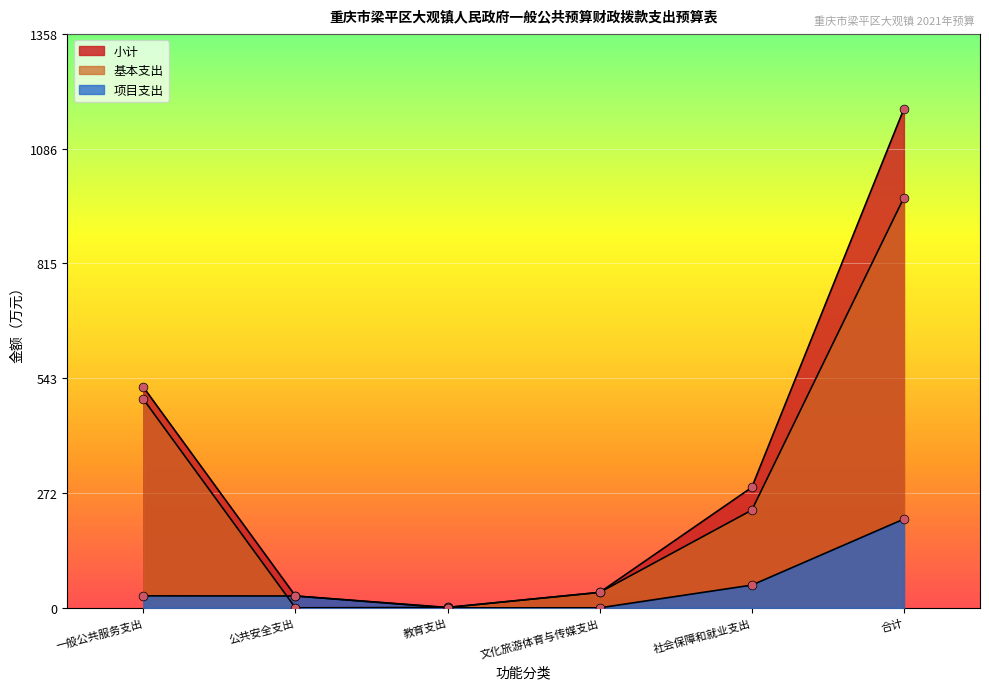

Which series has the largest Y range (max minus min)?

小计